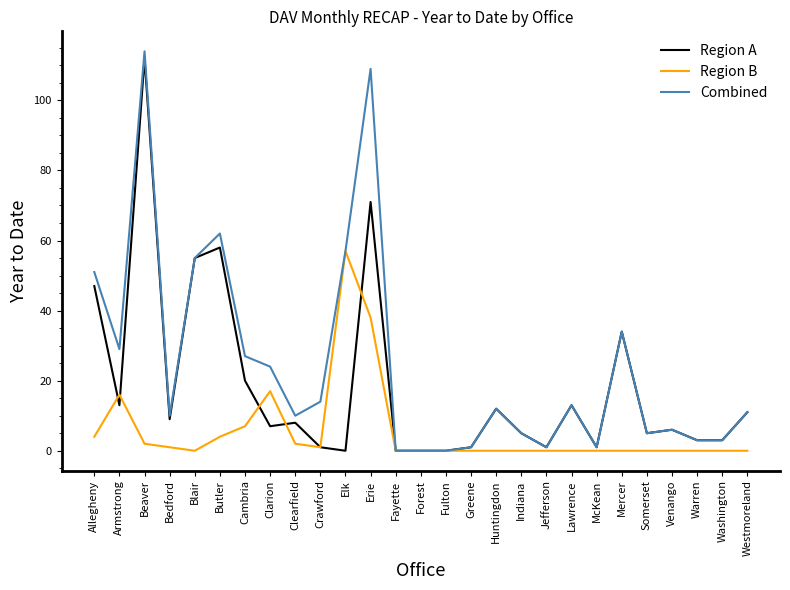

The Region B series shows 0 at Blair. True or false?

True